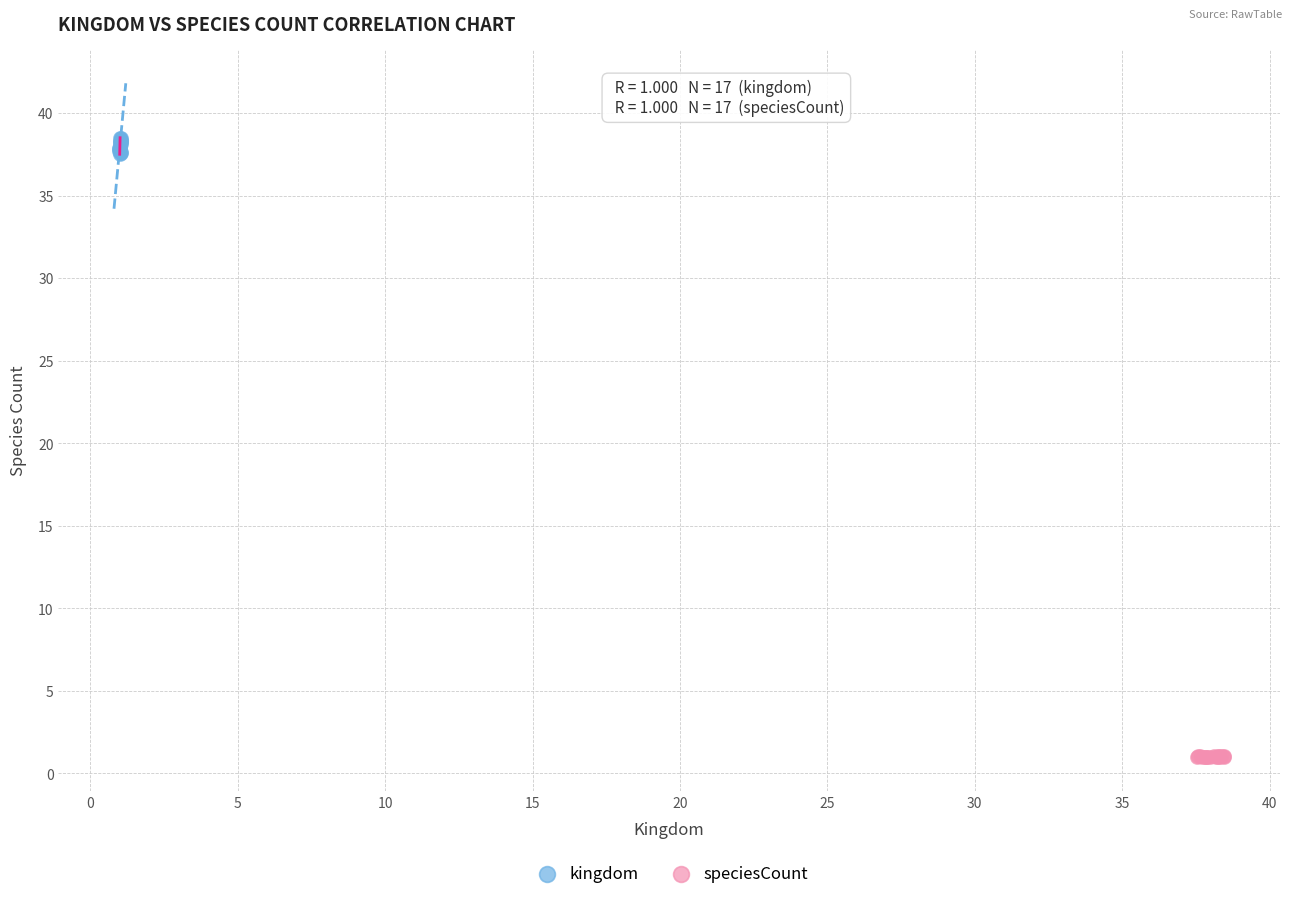

Which series contains the lowest Y value?

speciesCount